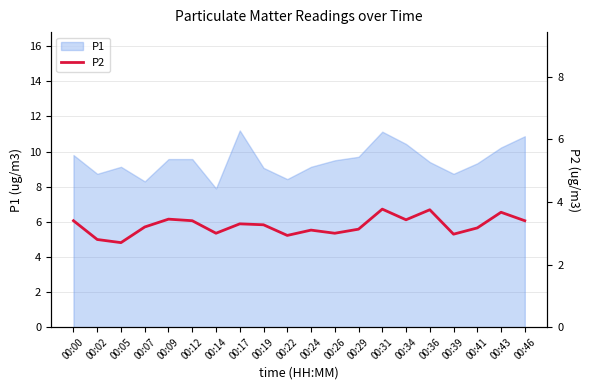

At which label is the value closest to 3?

00:14